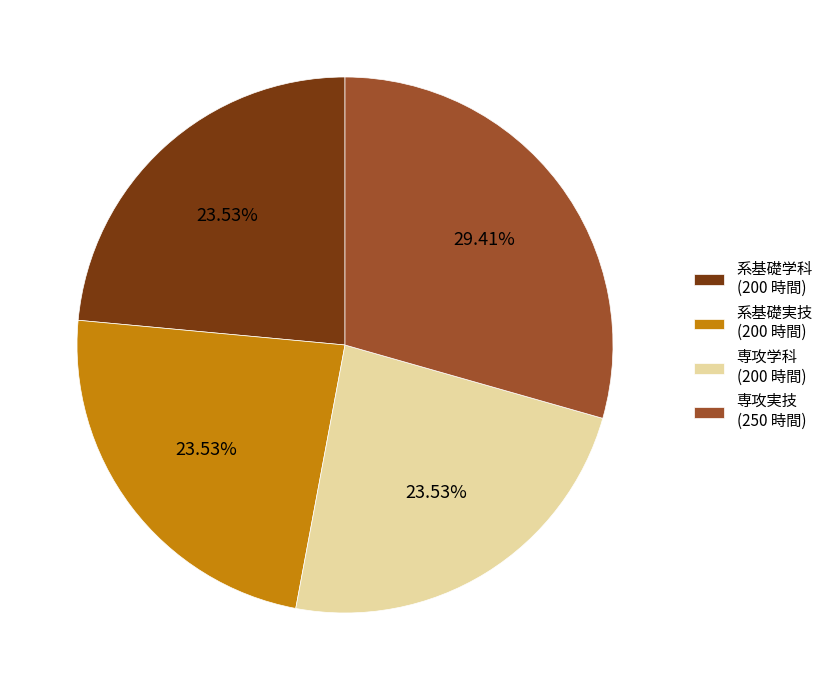

What is the largest slice in the pie chart?

専攻実技